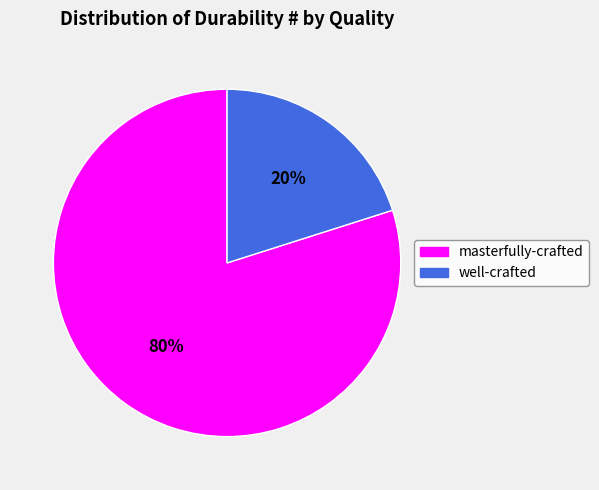

Between well-crafted and masterfully-crafted, which is larger?

masterfully-crafted